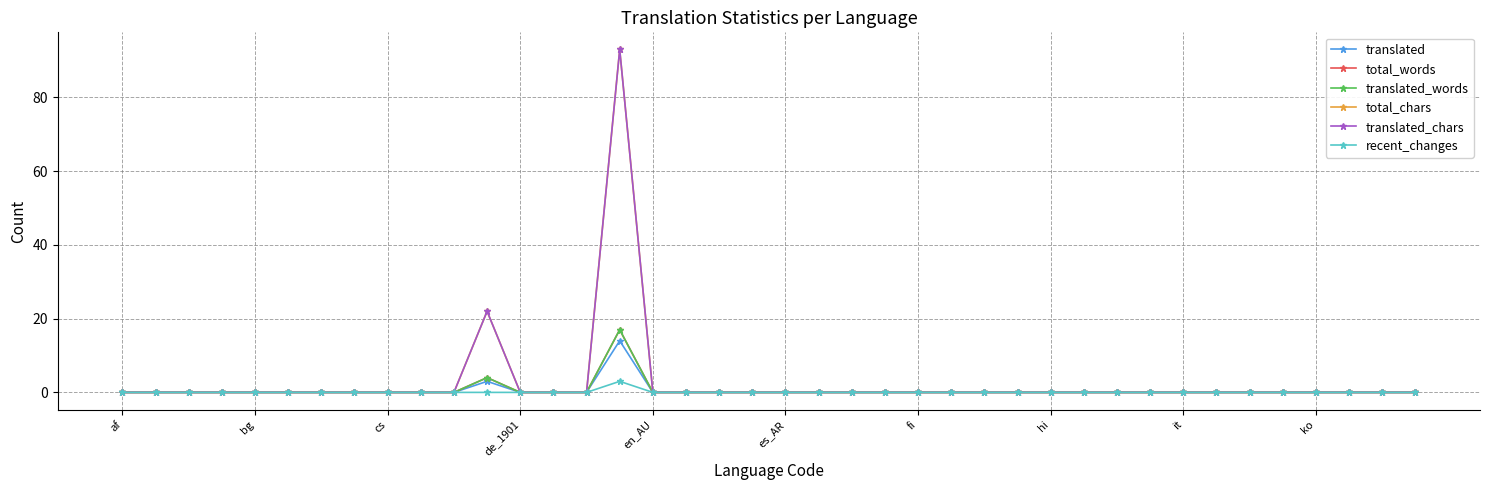

Is this an area chart (filled region under the line)?

No